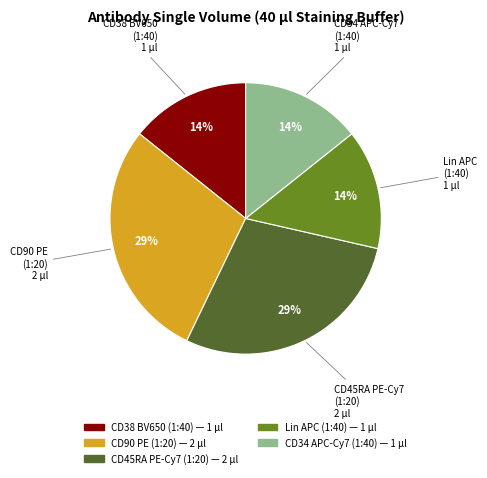

To the nearest percent, what portion does CD90 PE (1:20) represent?

29%